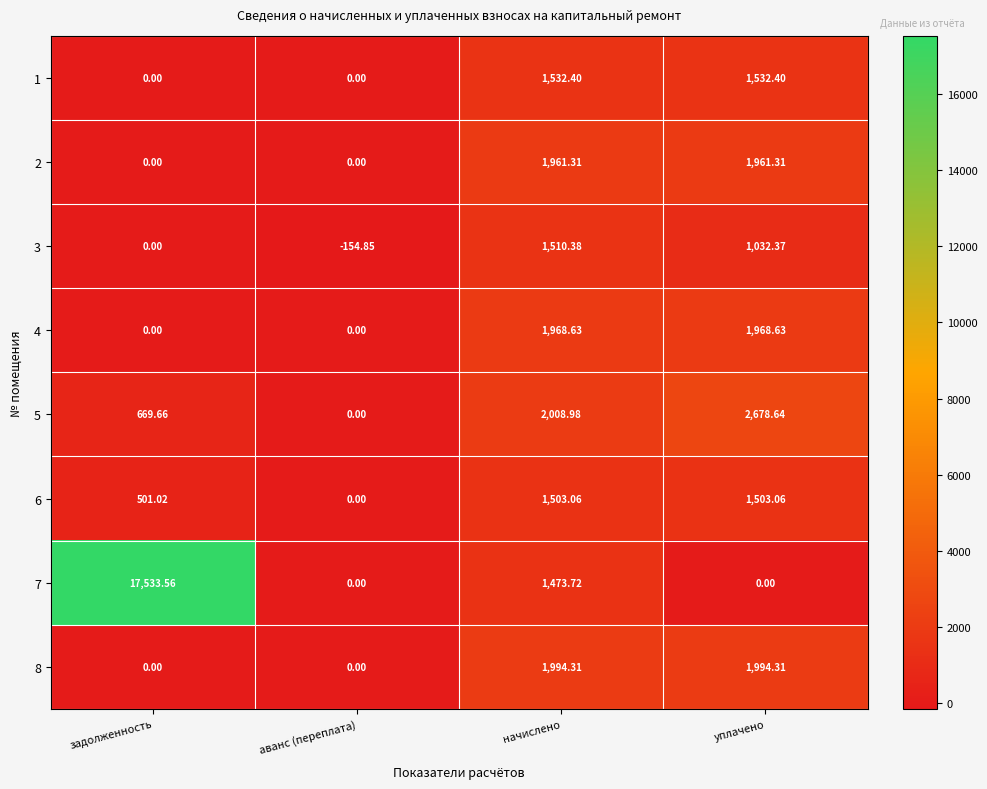

At which label is 3 closest to 677?

уплачено